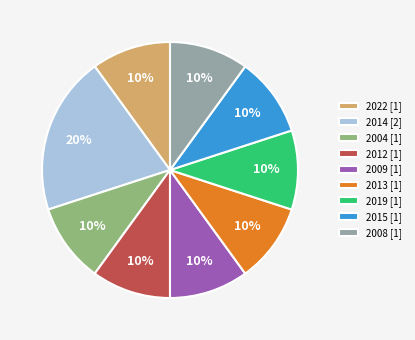

To the nearest percent, what portion does 2009 [1] represent?

10%